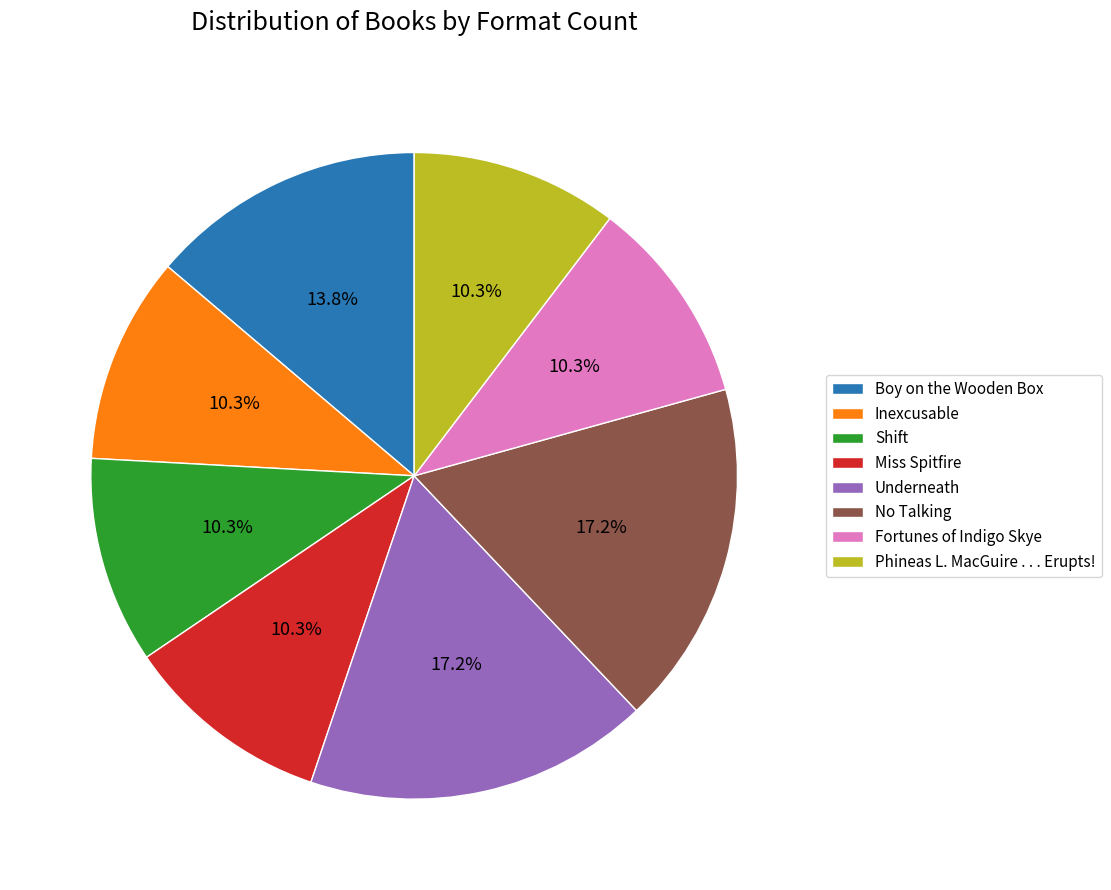

To the nearest percent, what portion does Miss Spitfire represent?

10%